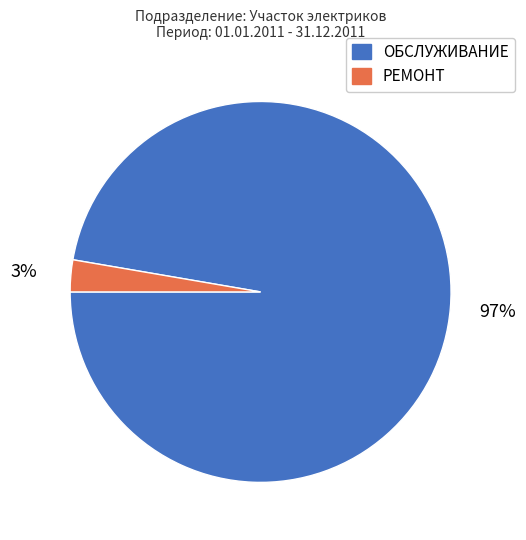

To the nearest percent, what is the combined percentage of ОБСЛУЖИВАНИЕ and РЕМОНТ?

100%